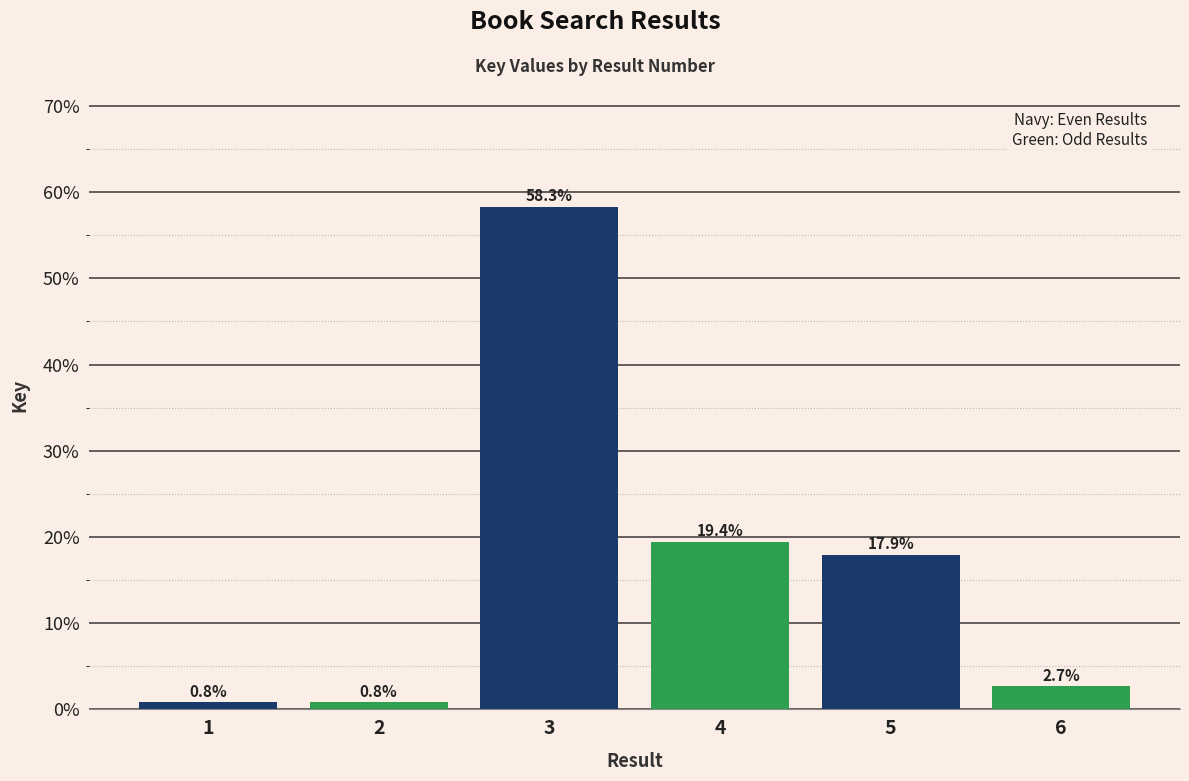

What is the value of the 6th bar from the left?

2.7